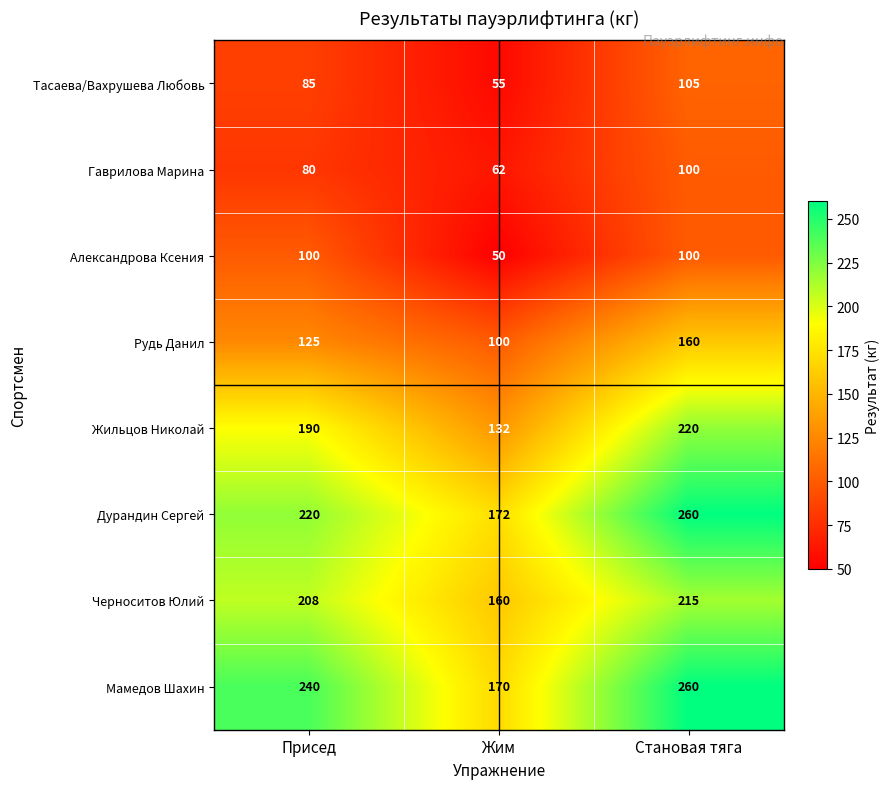

Which series has the widest spread of values?

Мамедов Шахин